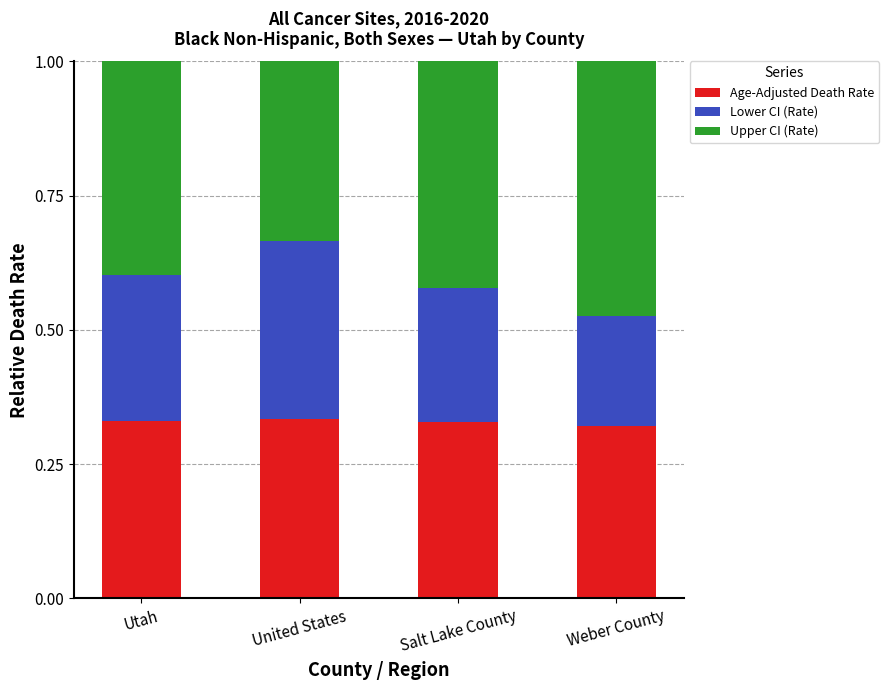

What is the total value across all series at Salt Lake County?

1.0